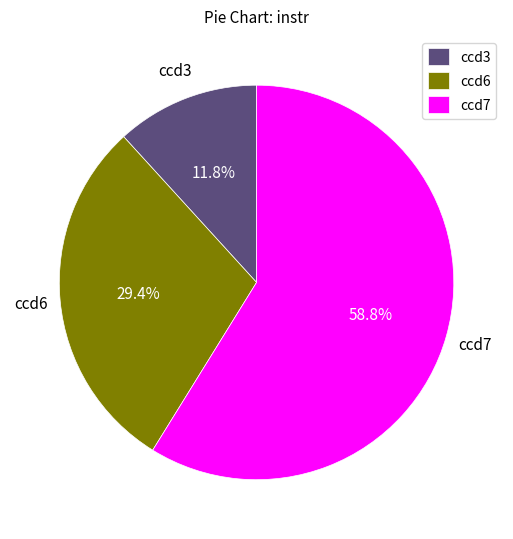

Rank the categories by value from lowest to highest.

ccd3, ccd6, ccd7